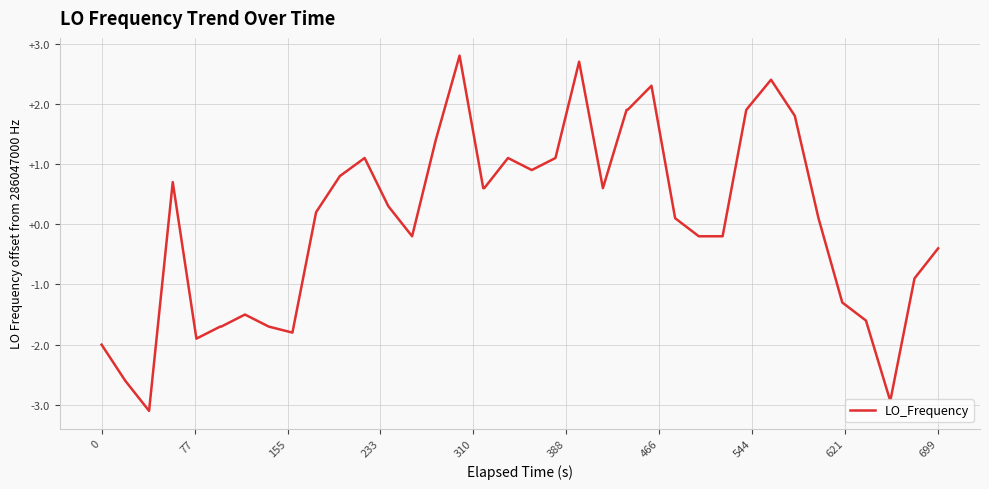

What is the smallest value displayed?

-3.1